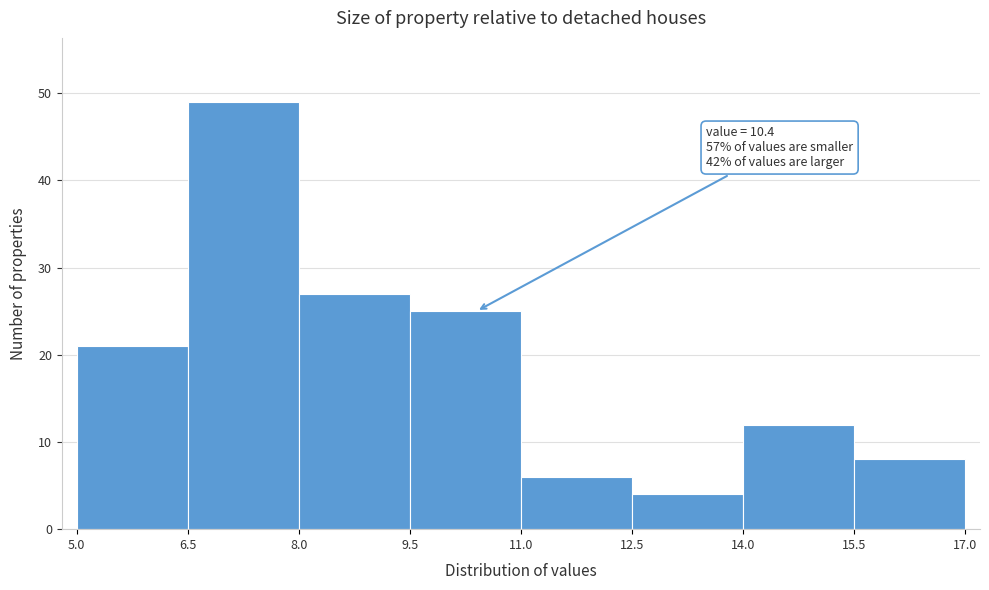

Over which range of the x-axis is the bar tallest?

6.5 to 8.0